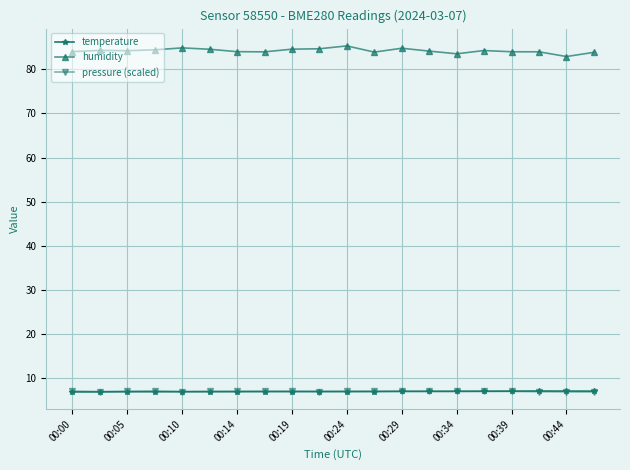

True or false: humidity has more than 2 interior local peaks.

True